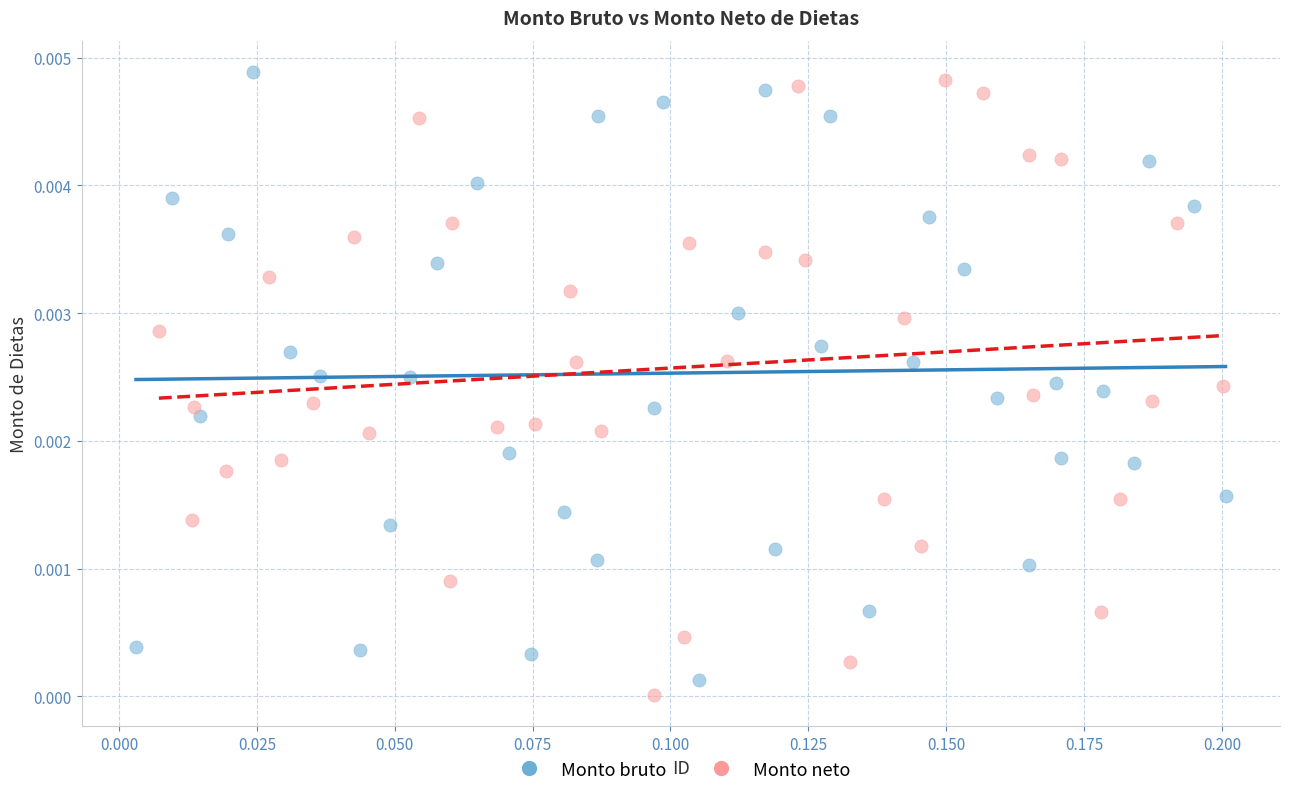

What are all the series names shown in the legend?

Monto bruto, Monto neto